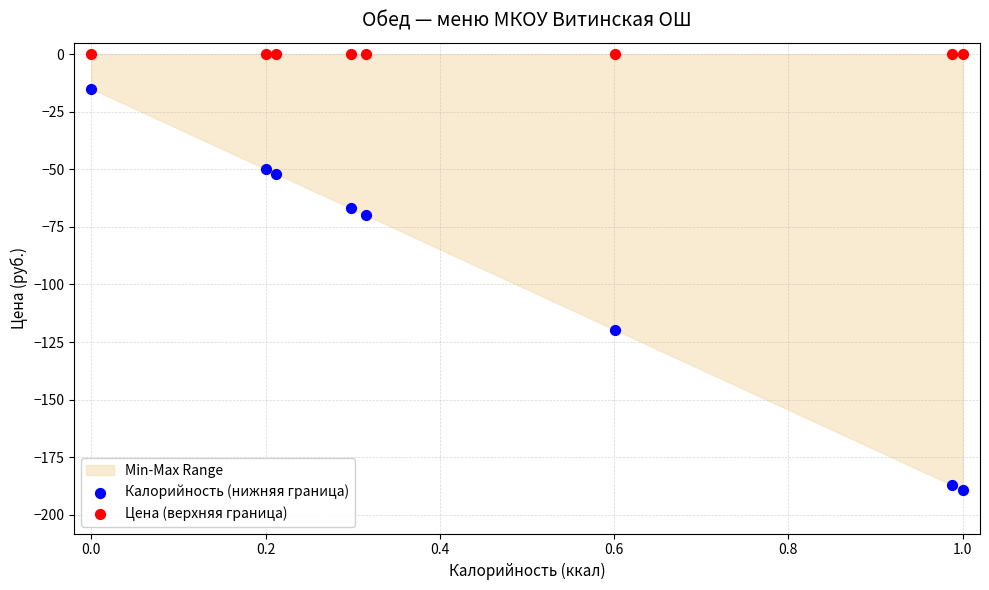

Which series contains the highest Y value?

Цена (верхняя граница)